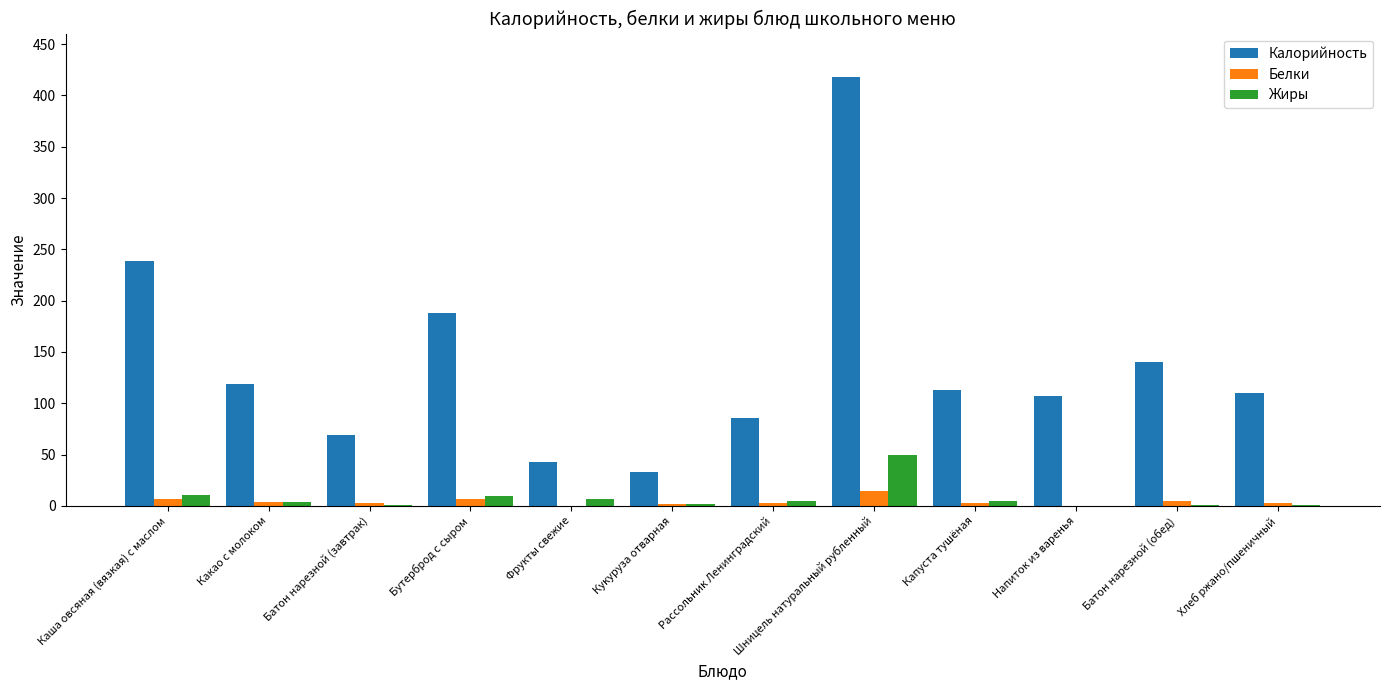

Are the bars grouped side by side (vs. stacked)?

Yes